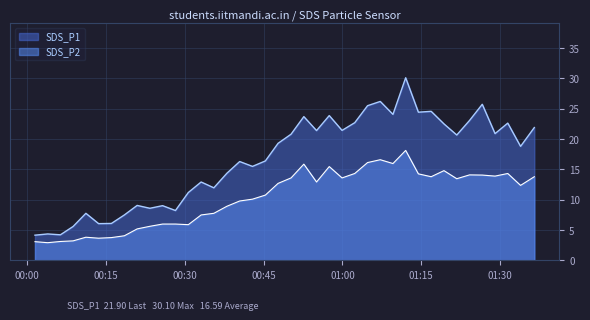

What is the difference between the highest and lowest values at 2021/03/21 00:13:38?

2.4